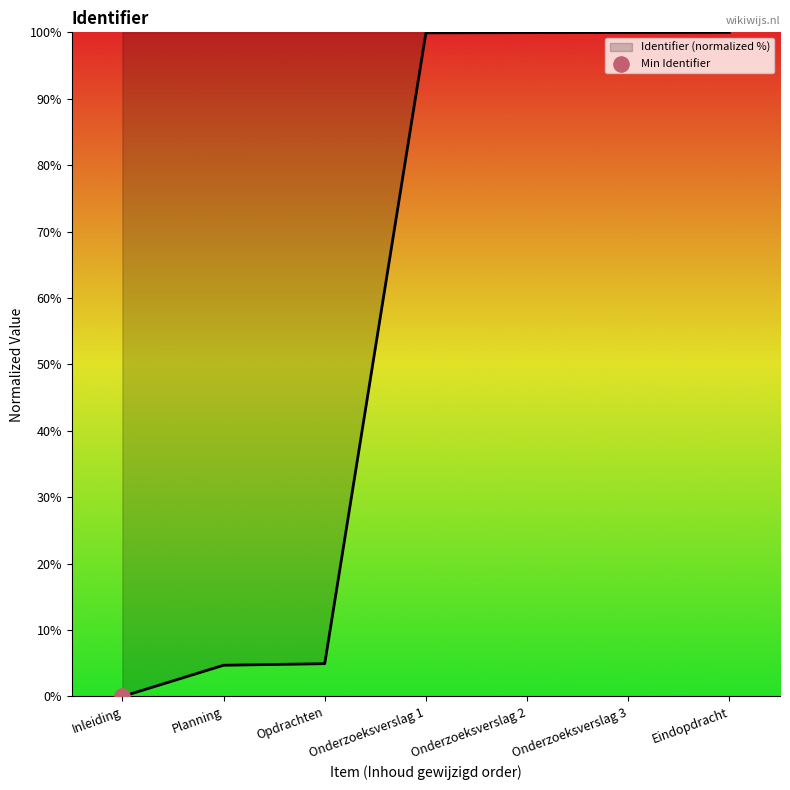

Approximately how many times larger is the value at Opdrachten compared to Planning?

1.1